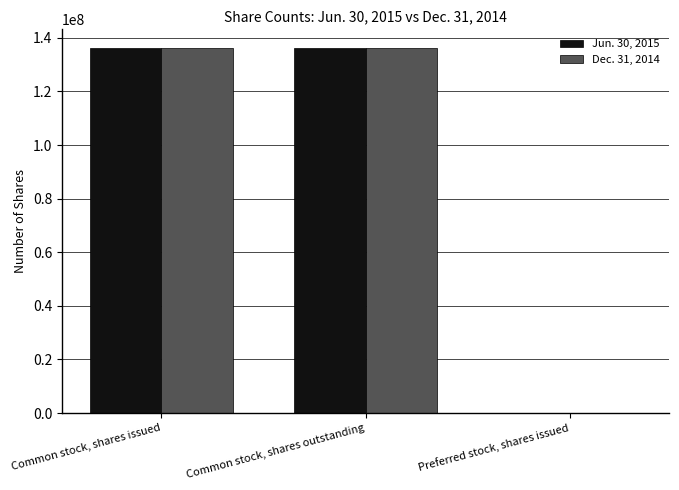

The Dec. 31, 2014 series shows 136280766 at Common stock, shares outstanding. True or false?

True